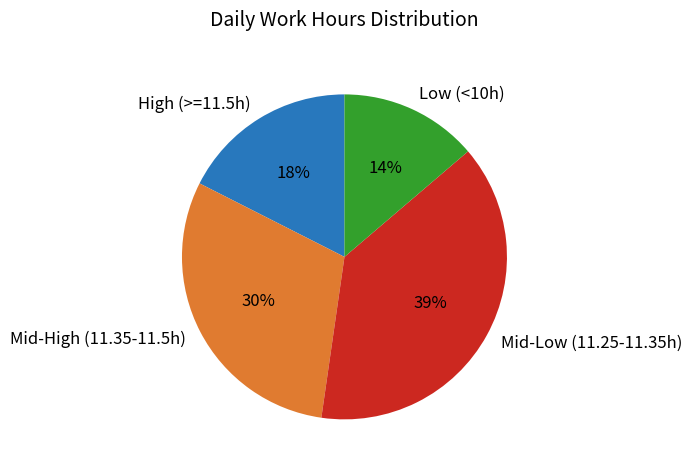

Is there a majority slice in this chart?

No